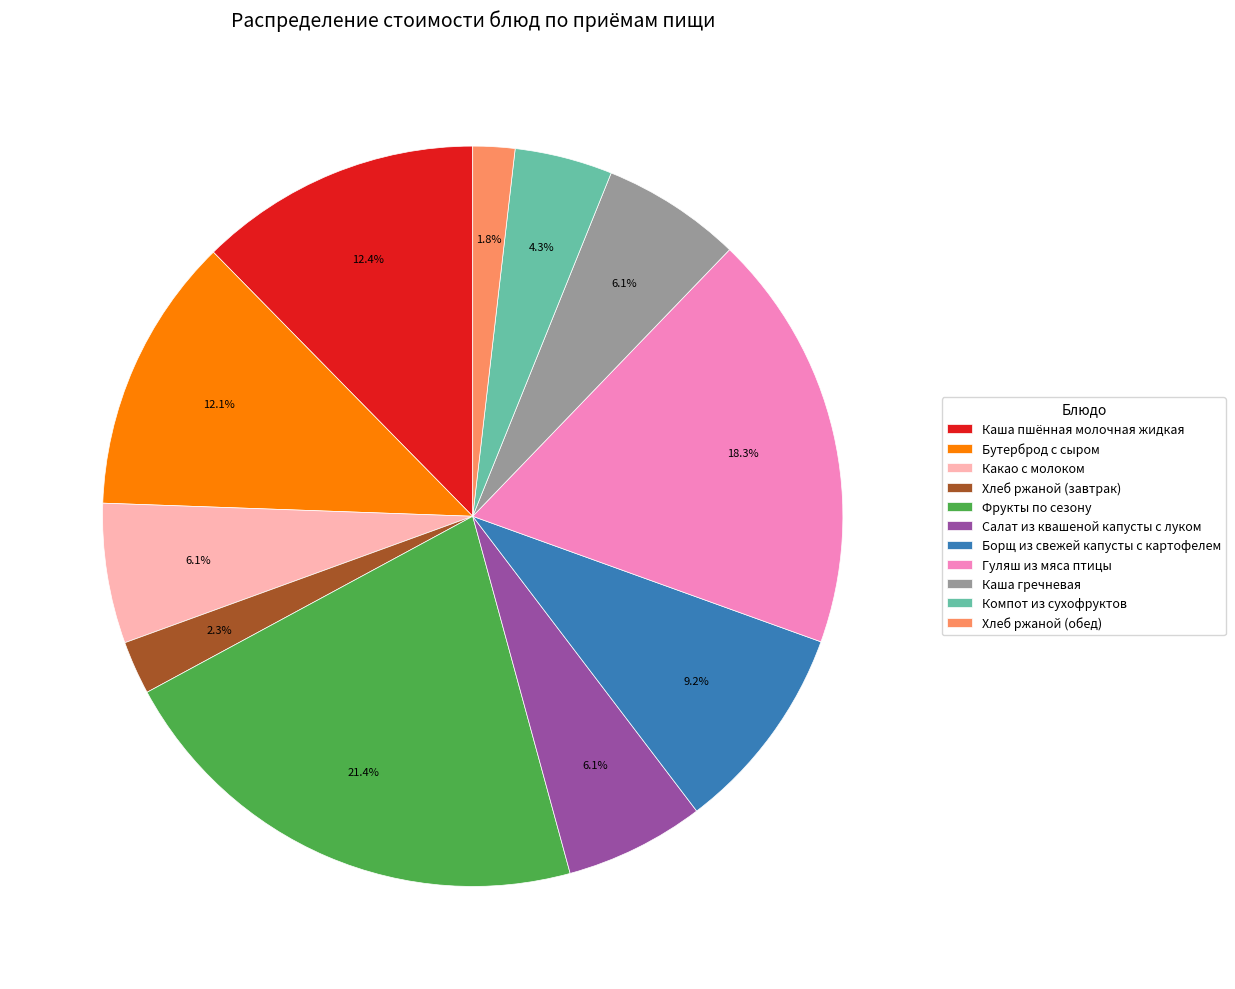

Is there any slice that represents more than half of the pie?

No